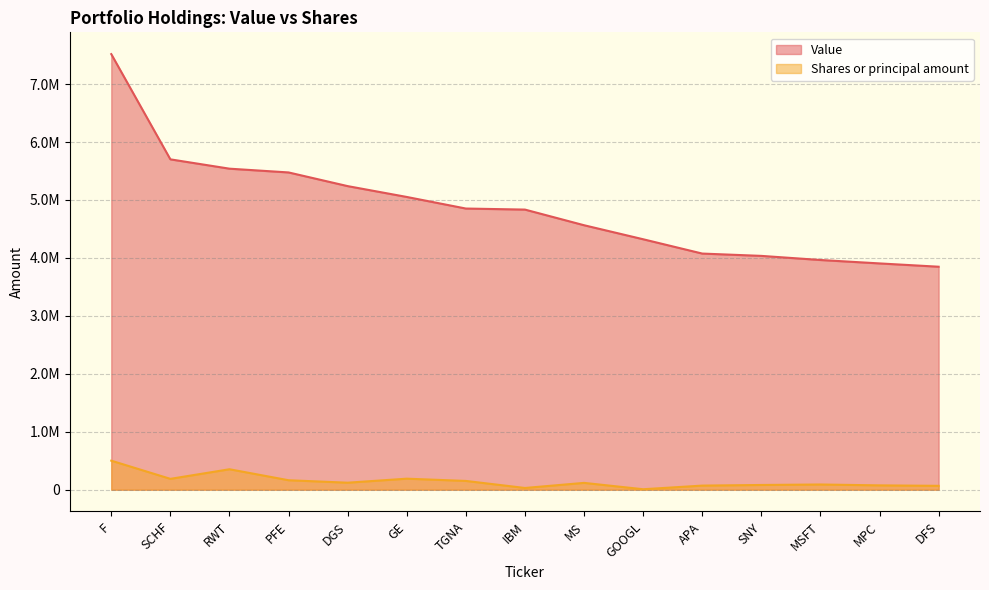

Rank the categories by Shares or principal amount value from lowest to highest.

GOOGL, IBM, DFS, APA, MPC, SNY, MSFT, MS, DGS, TGNA, PFE, SCHF, GE, RWT, F